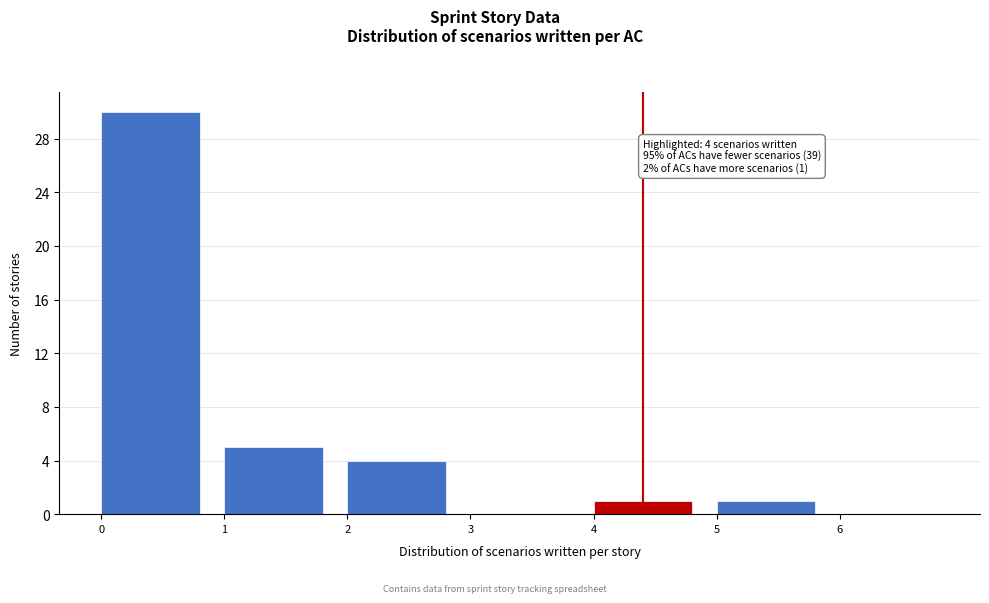

Over which range of the x-axis is the bar tallest?

0 to 1